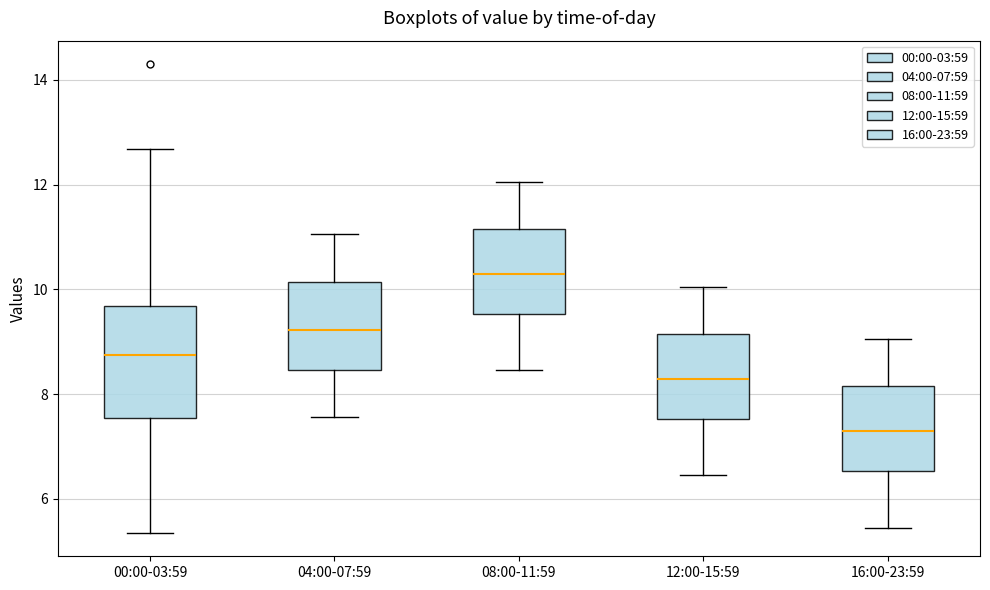

Reading left to right, read every box against the y-axis: the position of its median line, the range the box covers, and the ends of its whiskers. The values are not printed on the chart, so give them approximately, as read against the axis.

00:00-03:59: median 8.8, box 7.6 to 9.6, whiskers 5.4 to 12.6
04:00-07:59: median 9.2, box 8.4 to 10.2, whiskers 7.6 to 11.0
08:00-11:59: median 10.2, box 9.6 to 11.2, whiskers 8.4 to 12.0
12:00-15:59: median 8.2, box 7.6 to 9.2, whiskers 6.4 to 10.0
16:00-23:59: median 7.2, box 6.6 to 8.2, whiskers 5.4 to 9.0